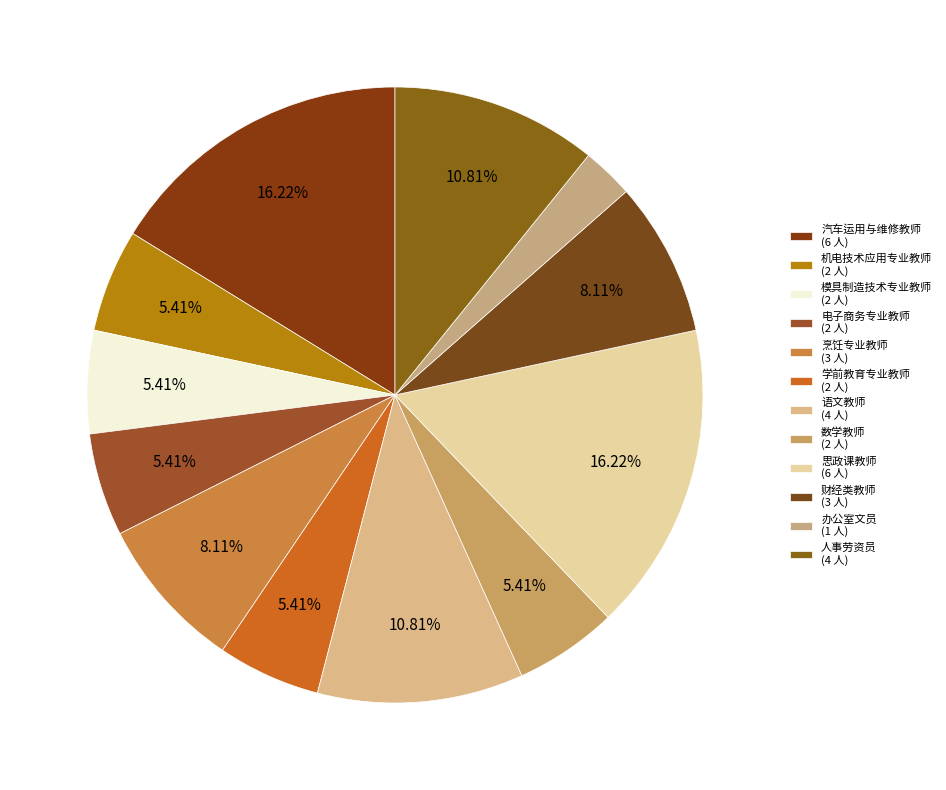

Which category has the smallest portion of the pie?

办公室文员